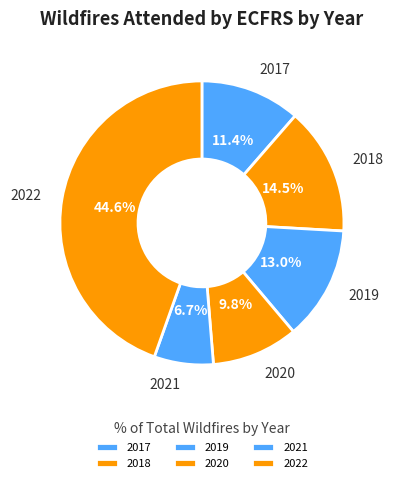

Is the sum of 2022 and 2021 greater than half?

Yes